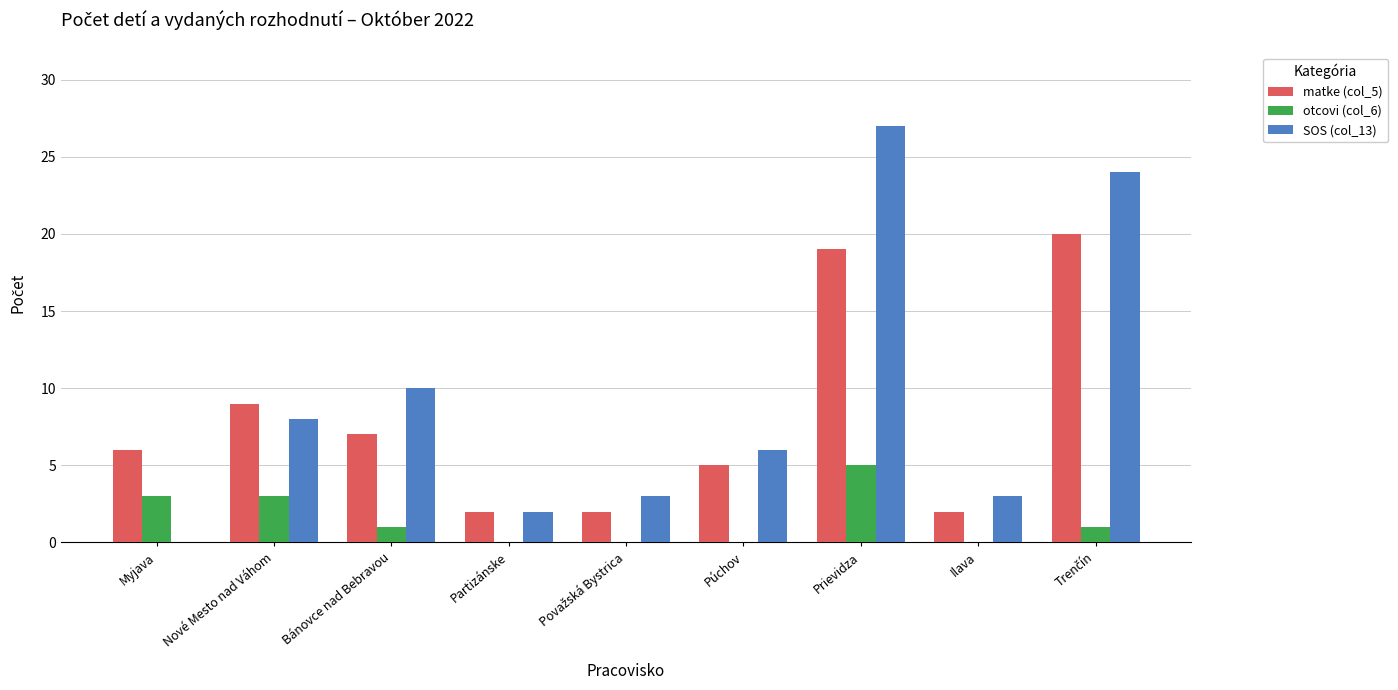

The value of SOS (col_13) at Myjava is 0. True or false?

True